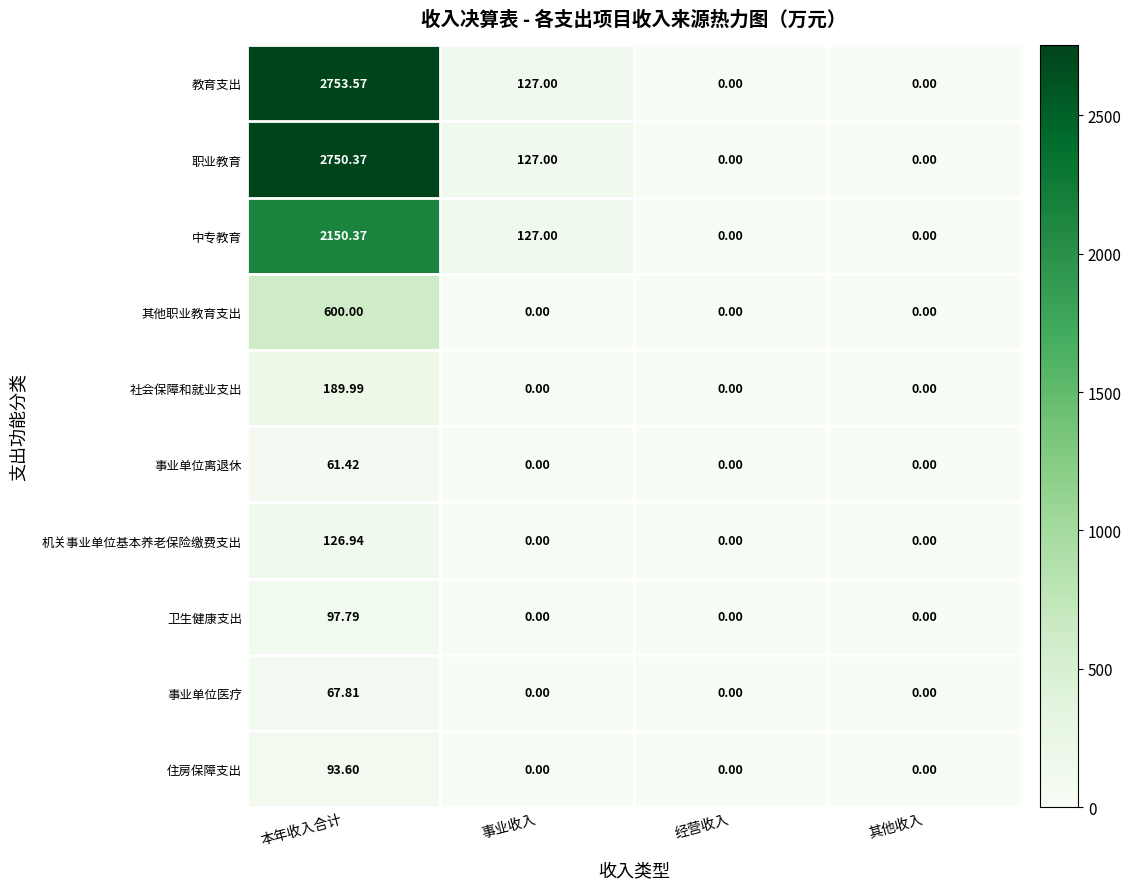

At which category does the chart reach its peak across all series?

本年收入合计